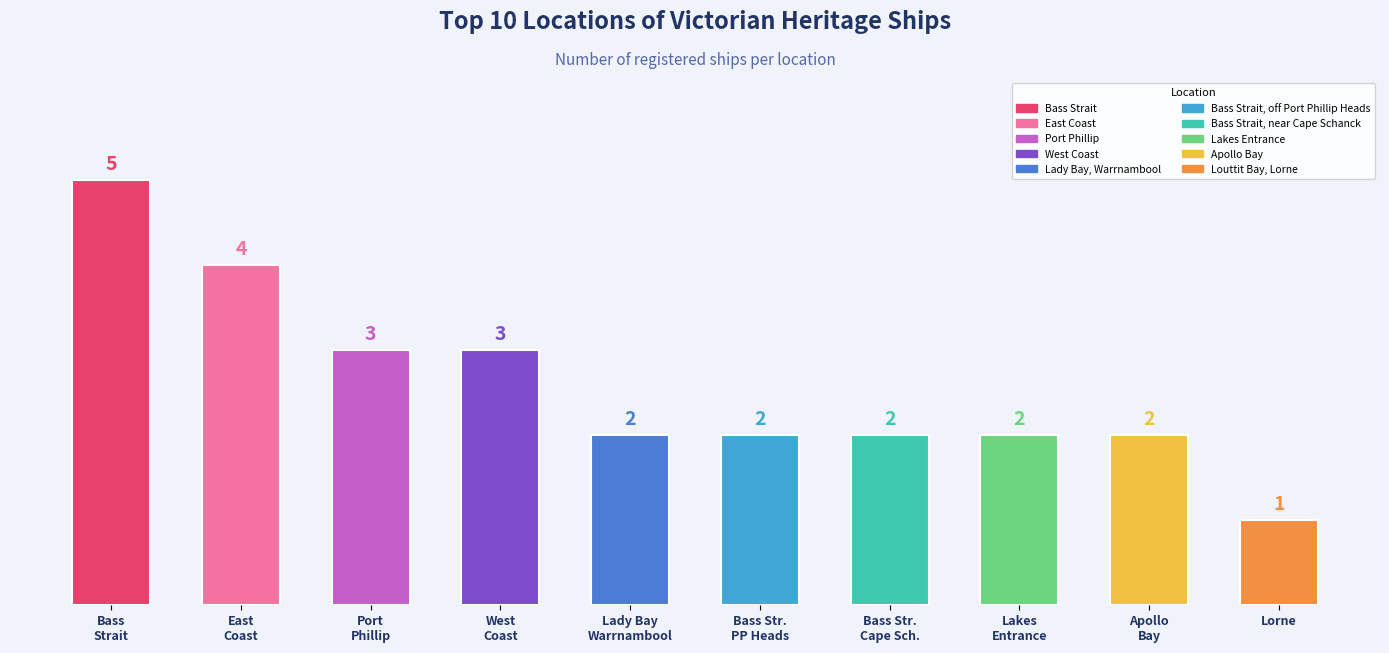

Which label corresponds to the largest value in the chart?

Bass
Strait